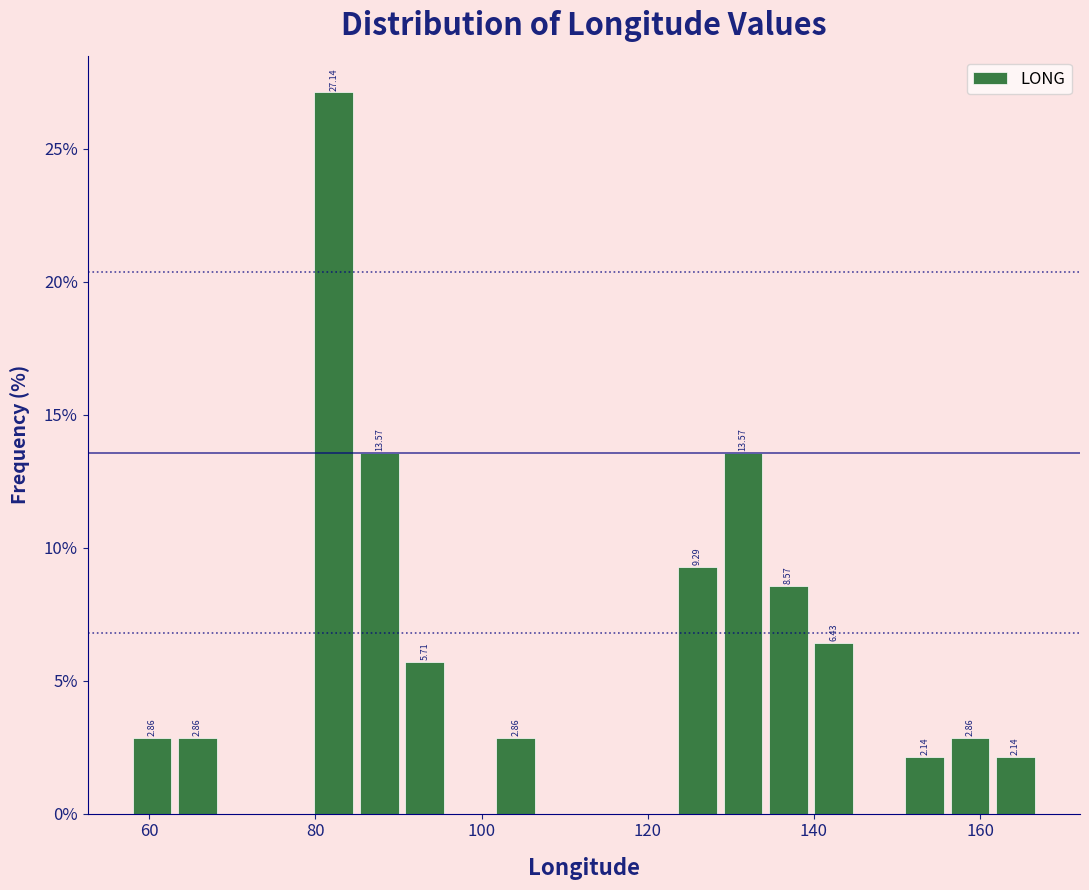

Read against the x-axis, roughly where is the centre of the tallest bar?

82